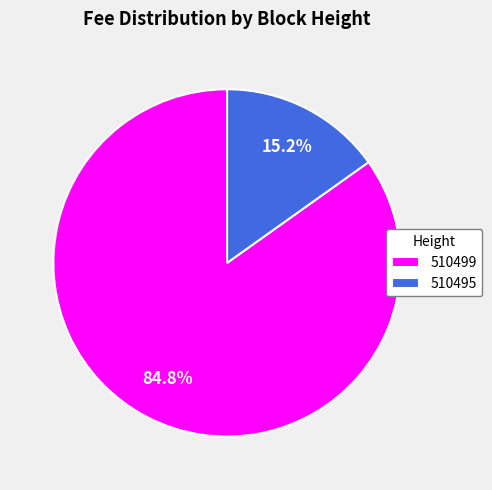

How many slices are in this pie chart?

2